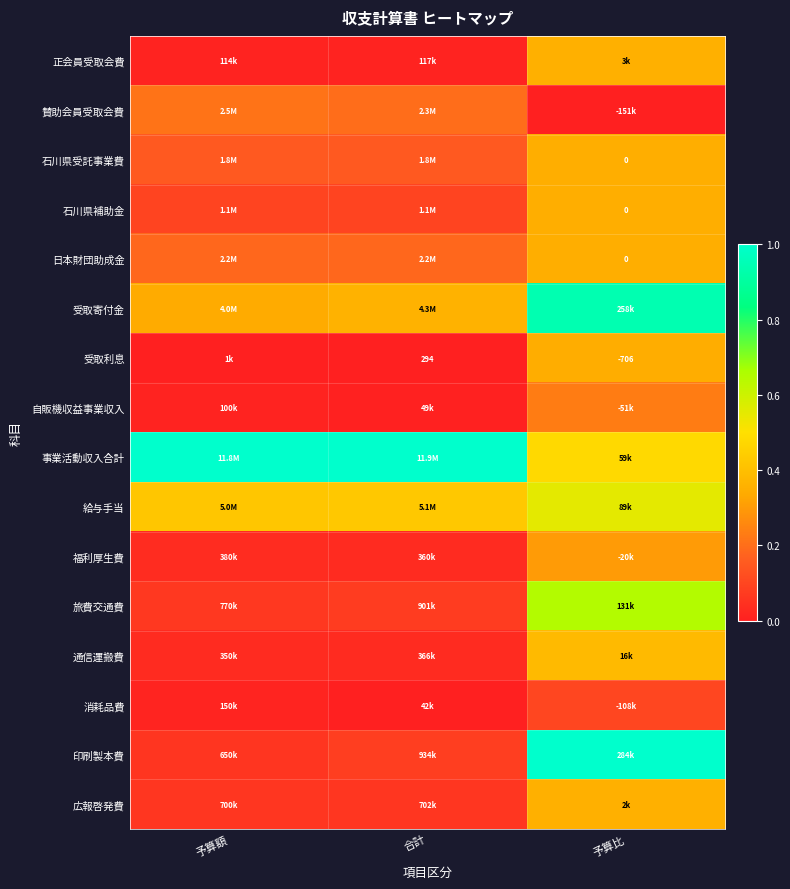

At which category does the chart reach its minimum across all series?

予算比